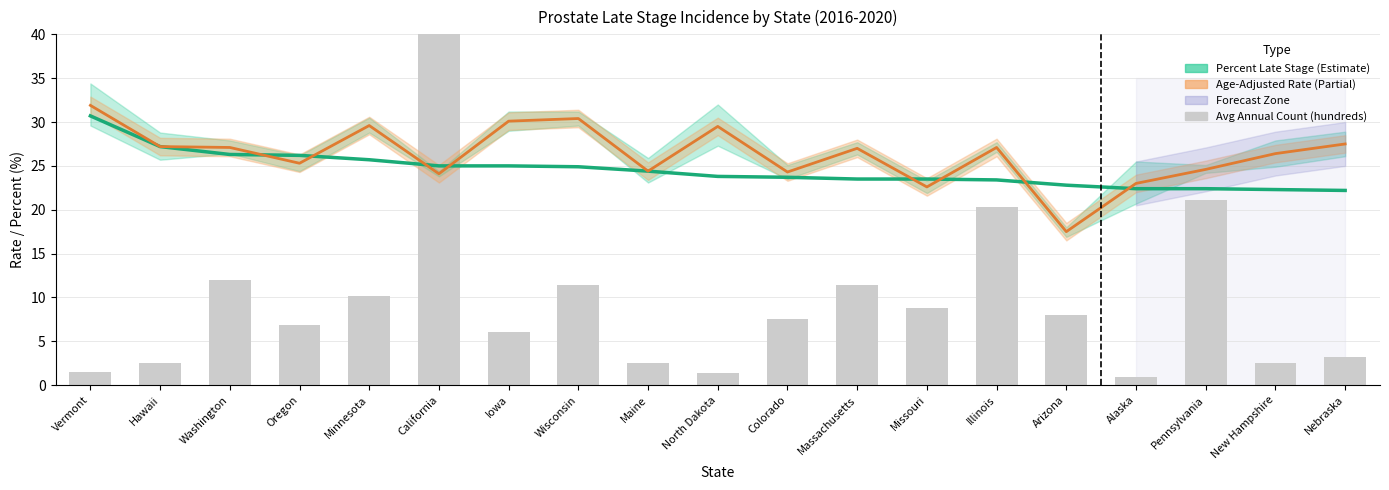

Which series has the largest range (max minus min)?

Avg Annual Count (hundreds)